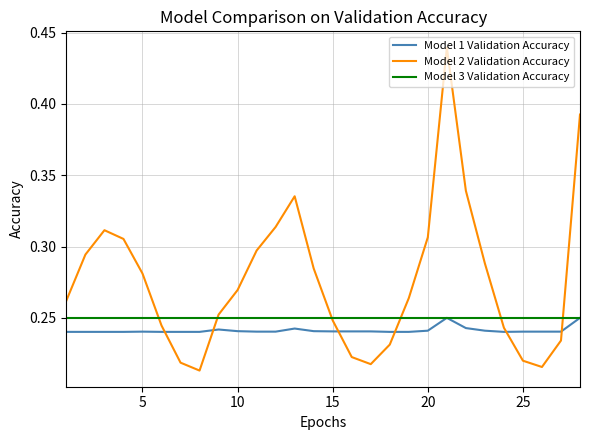

Does the chart have visible grid lines?

Yes